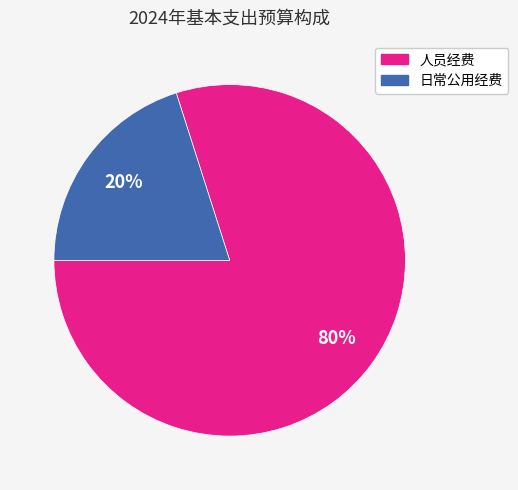

True or false: 人员经费 accounts for 80% of the total.

True